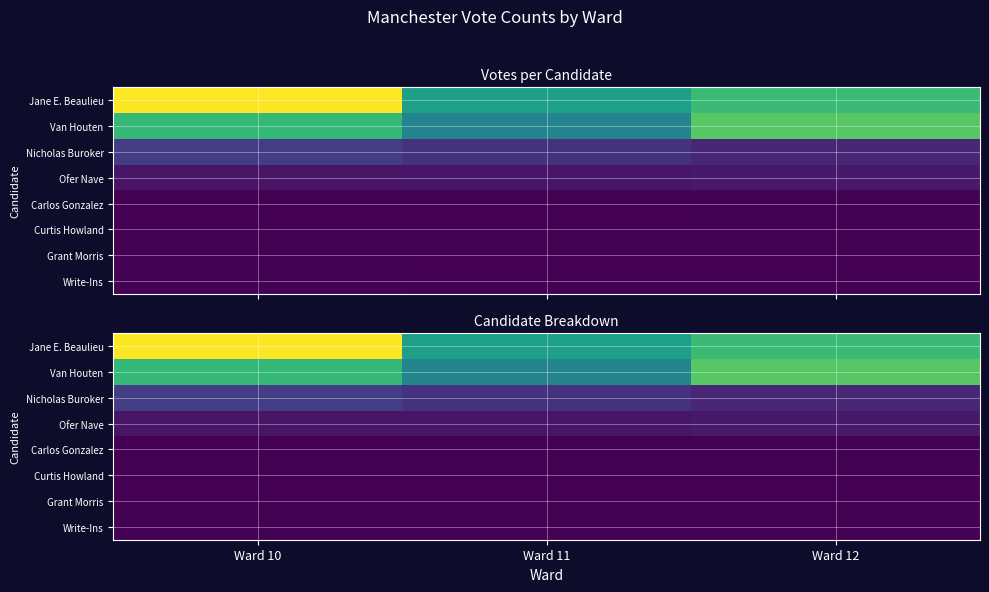

How many categories are shown in the chart?

3